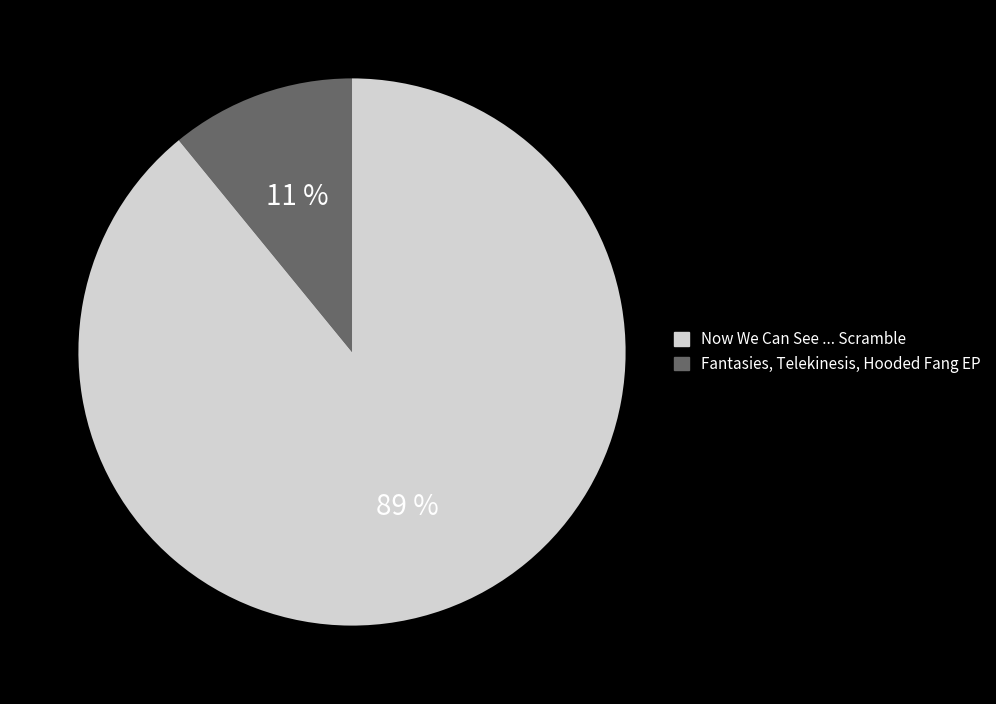

To the nearest percent, what is the average slice percentage?

50%